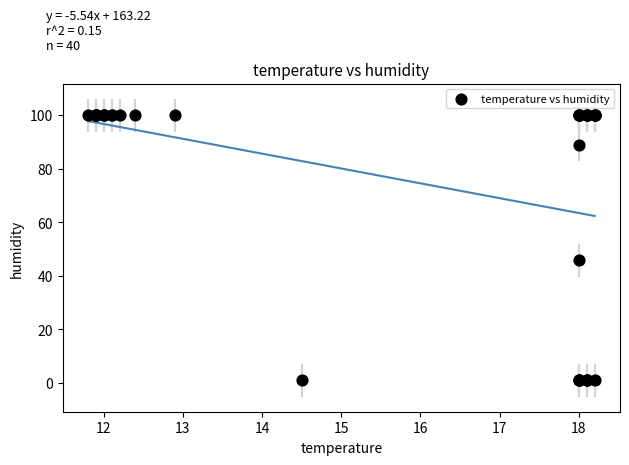

What Y value in the scatter plot is closest to 50?

45.8